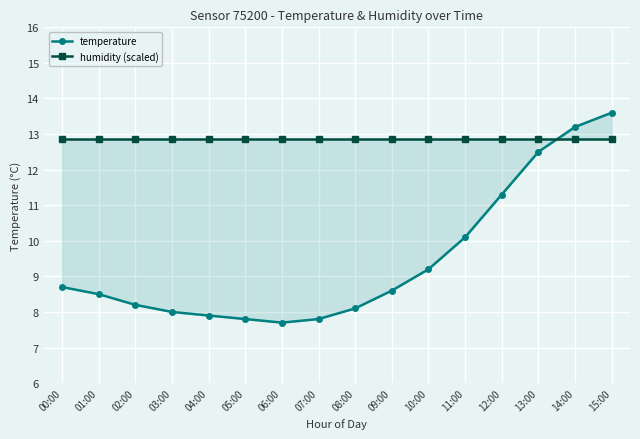

Is it true that humidity (scaled) equals 12.9 at 03:00?

True